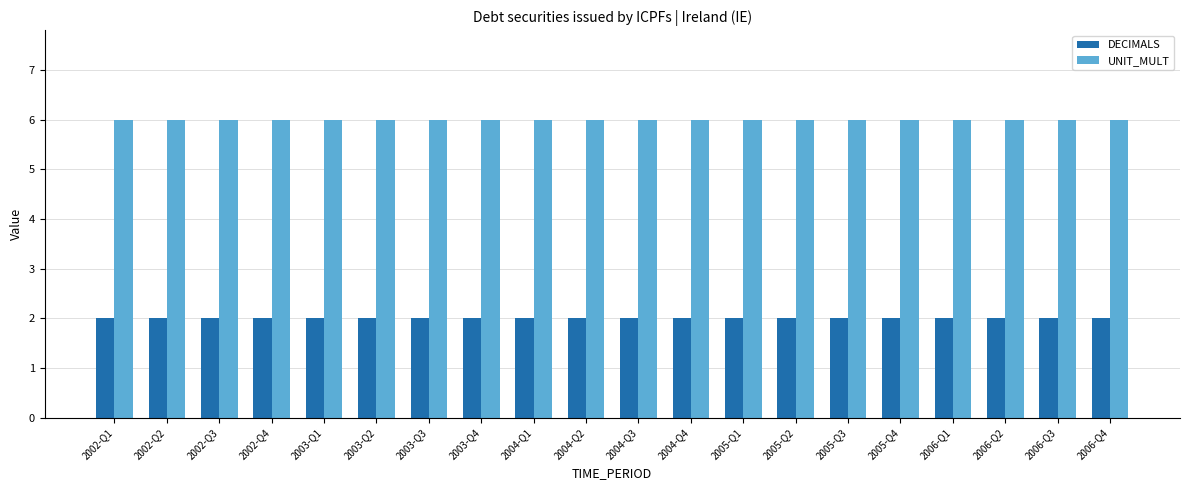

At how many categories does at least one series exceed 4?

20